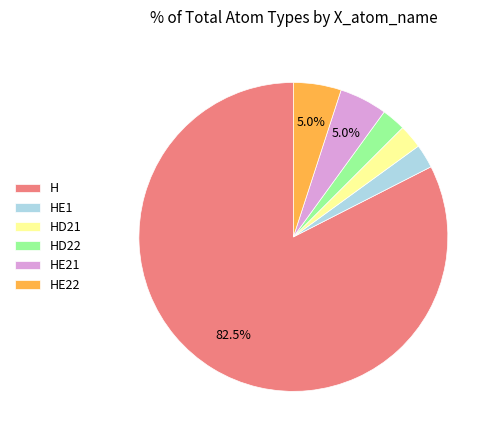

How many slices are in this pie chart?

6